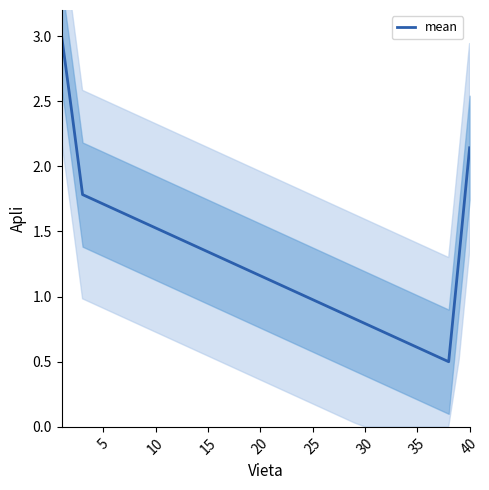

What is the highest value of the mean series?

3.0